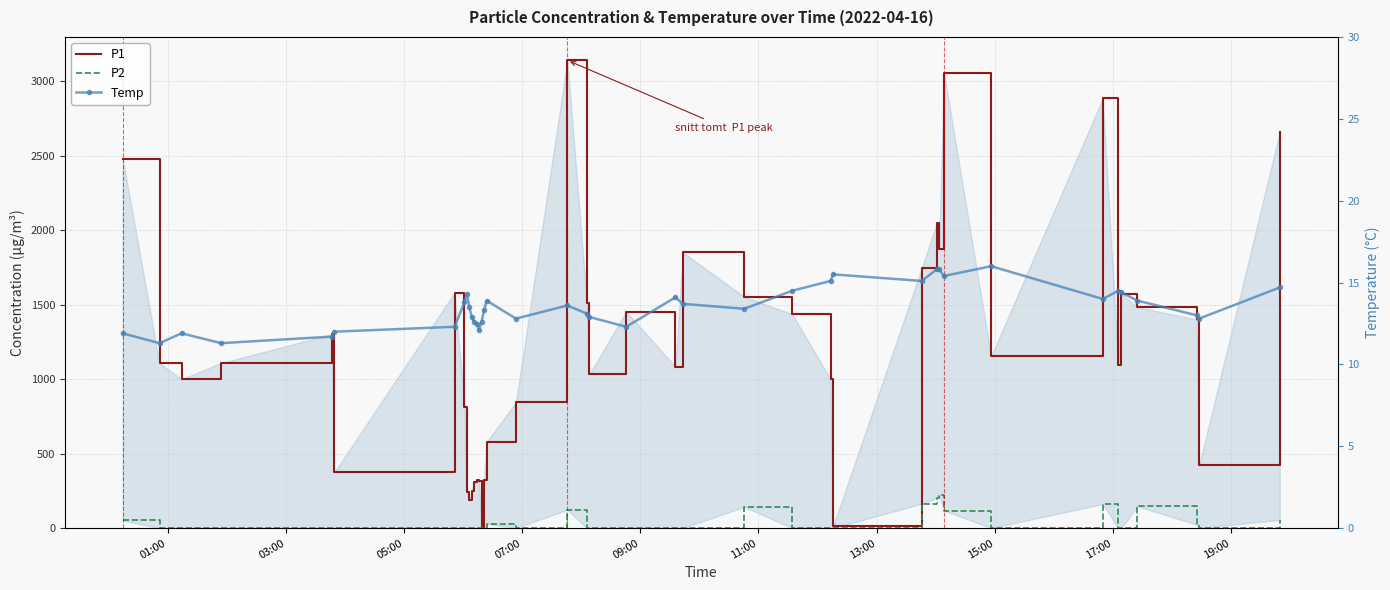

Which series ends up on top after the final intersection of Temp and P1?

P1